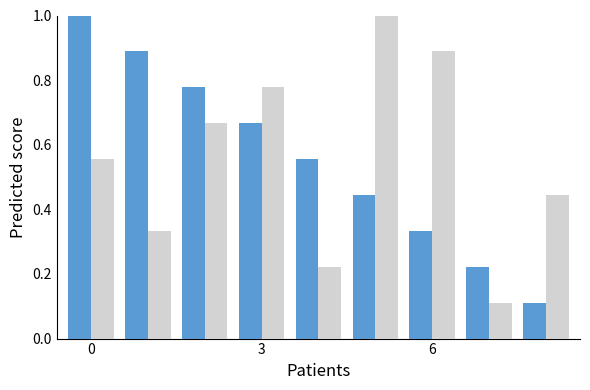

What is the greatest value displayed?

1.0